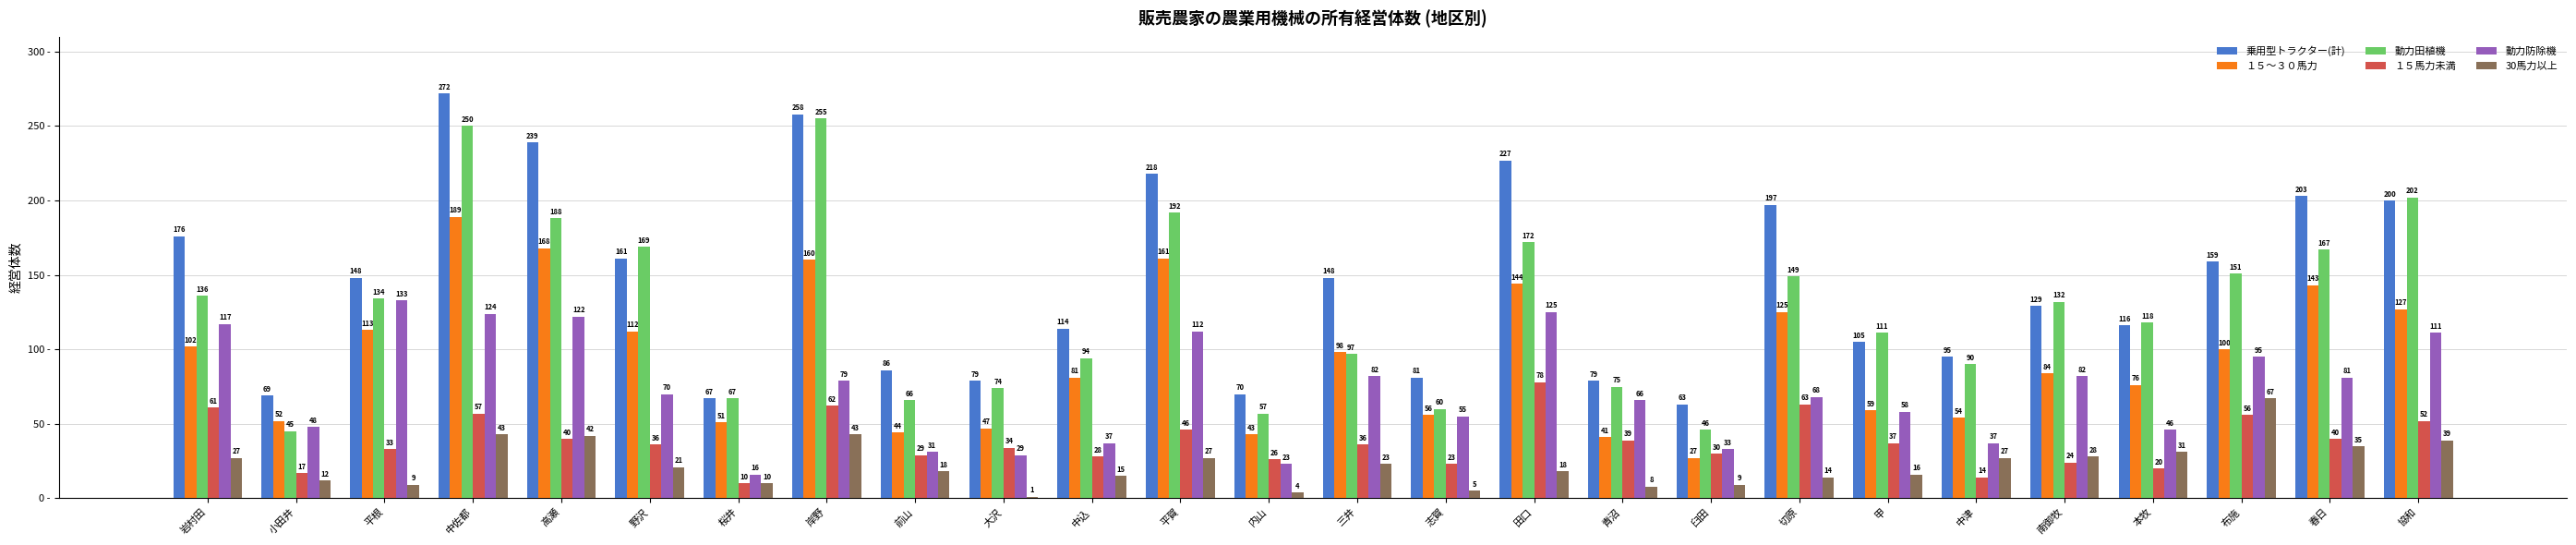

Where is 乗用型トラクター(計) nearest to the value 167?

野沢